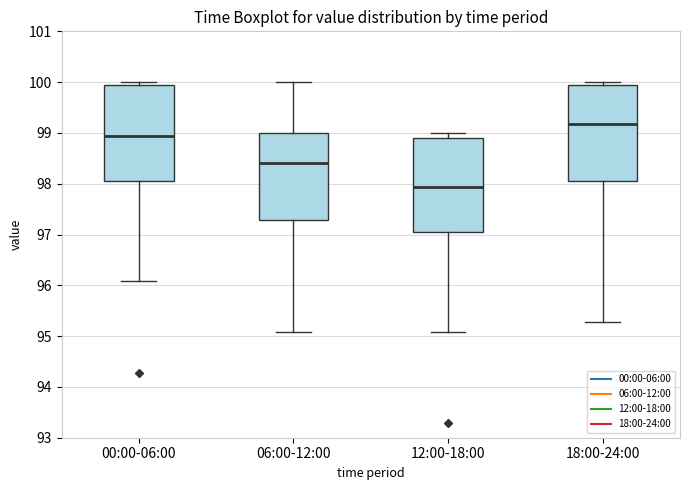

Where does the lower whisker of the box for 18:00-24:00 end on the y-axis? The values are not printed on the chart, so give them approximately, as read against the axis.

95.3